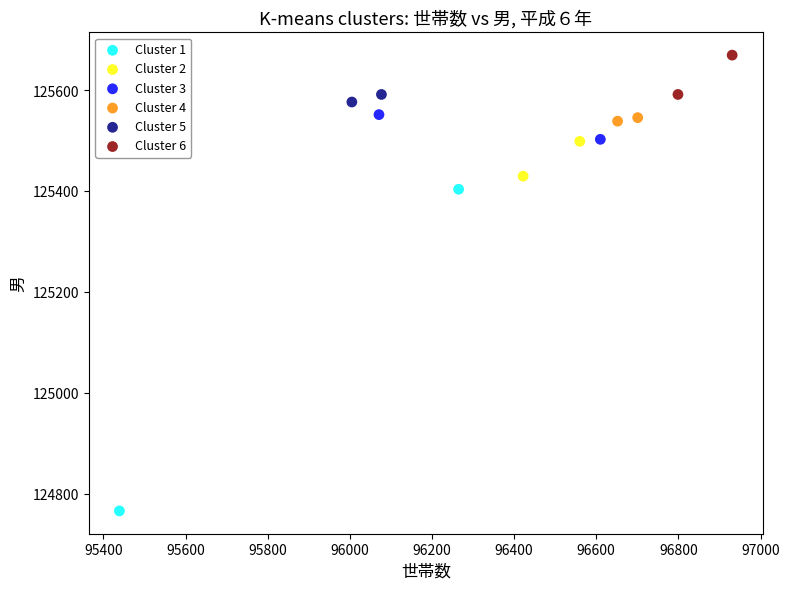

Which series reaches the minimum Y coordinate?

Cluster 1